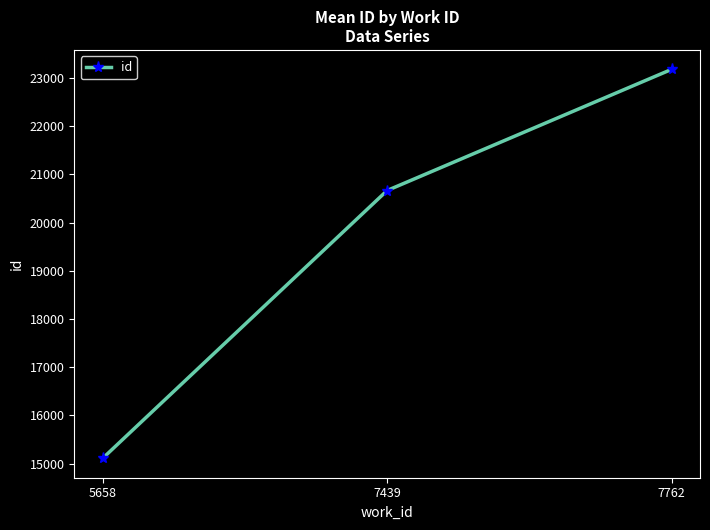

At which label is the value closest to 19145?

7439